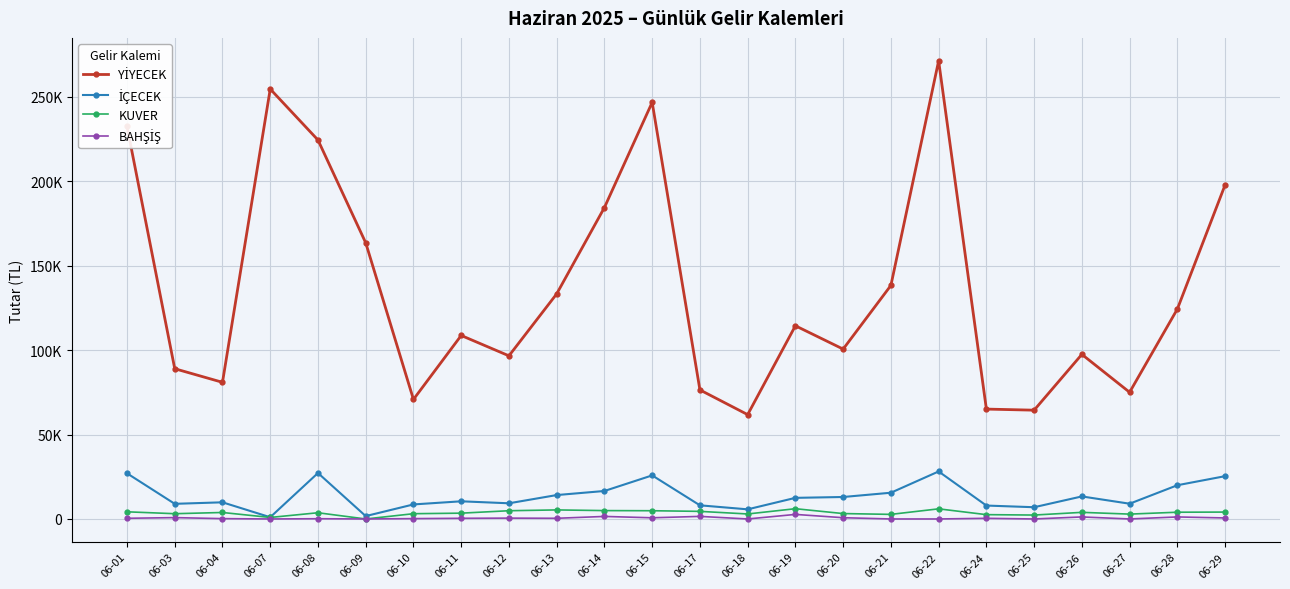

True or false: YİYECEK and KUVER cross at least once.

False